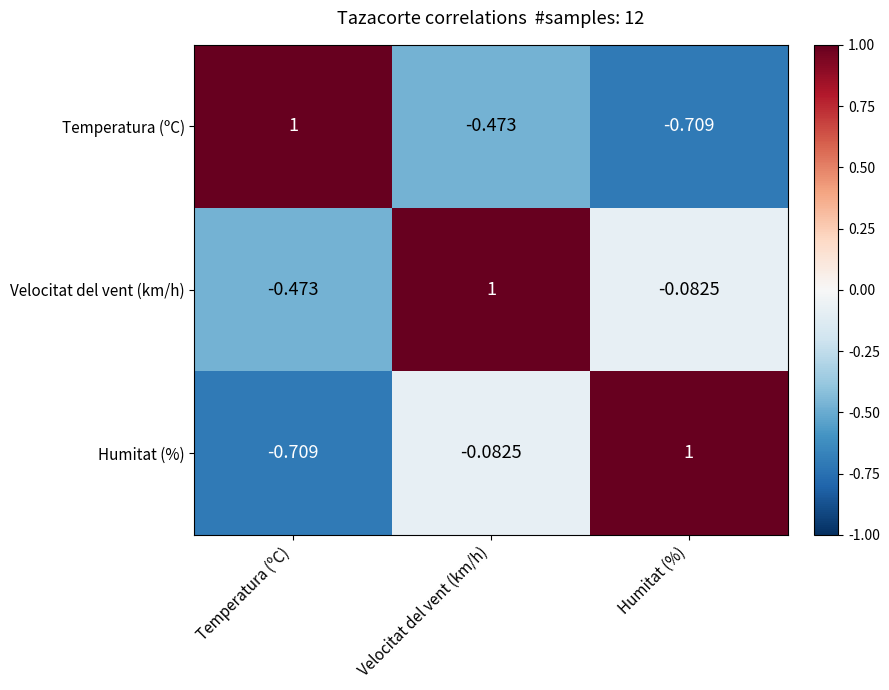

Where is Temperatura (ºC) nearest to the value 0?

Velocitat del vent (km/h)